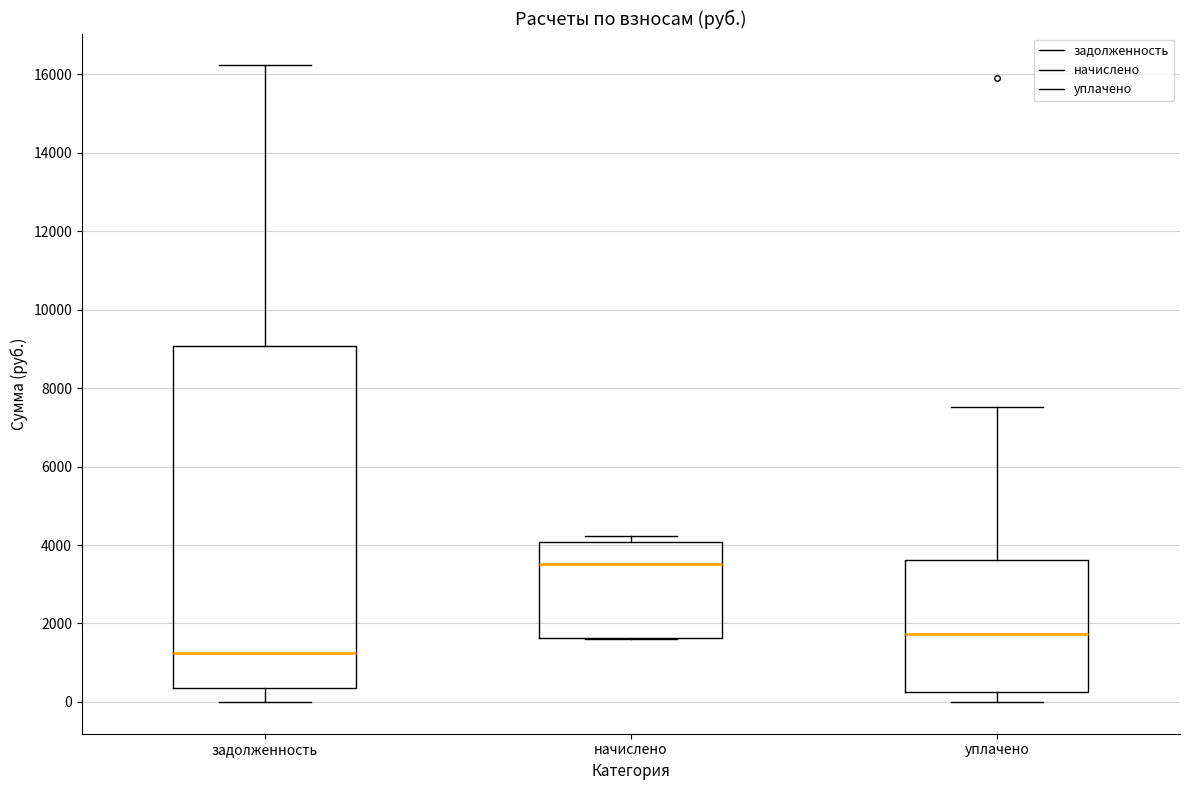

Reading left to right, read every box against the y-axis: the position of its median line, the range the box covers, and the ends of its whiskers. The values are not printed on the chart, so give them approximately, as read against the axis.

задолженность: median 1200, box 400 to 9000, whiskers 0 to 16200
начислено: median 3600, box 1600 to 4000, whiskers 1600 to 4200
уплачено: median 1800, box 200 to 3600, whiskers 0 to 7600